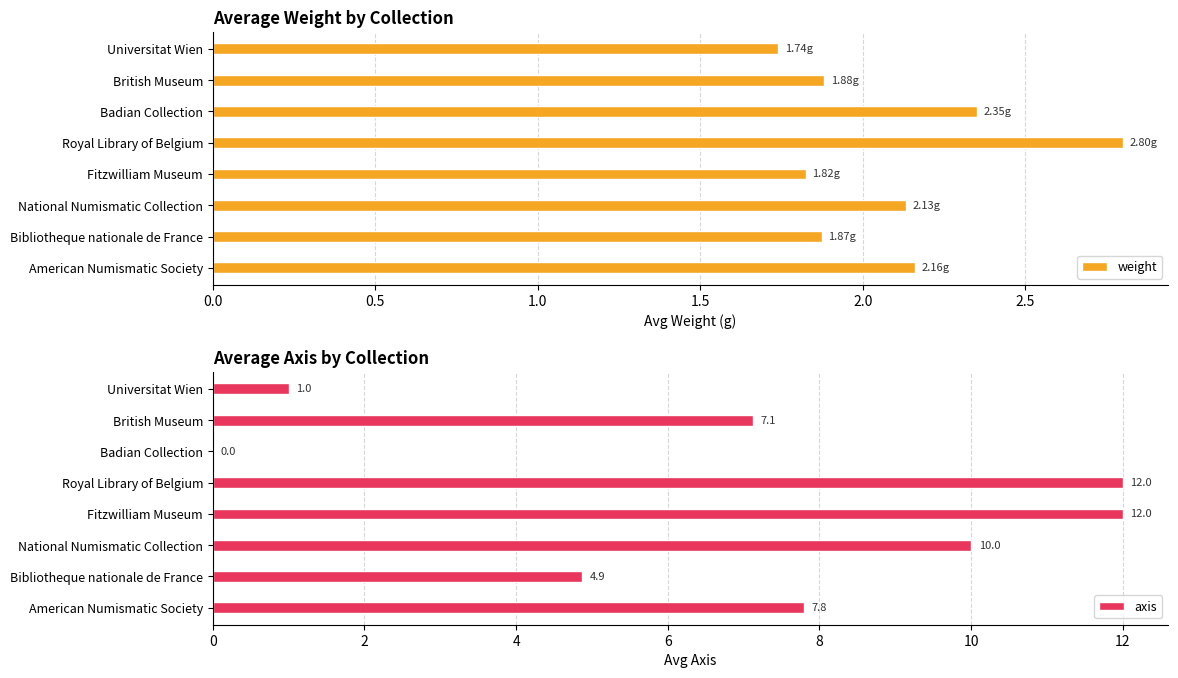

At which label does weight reach its minimum?

Universitat Wien